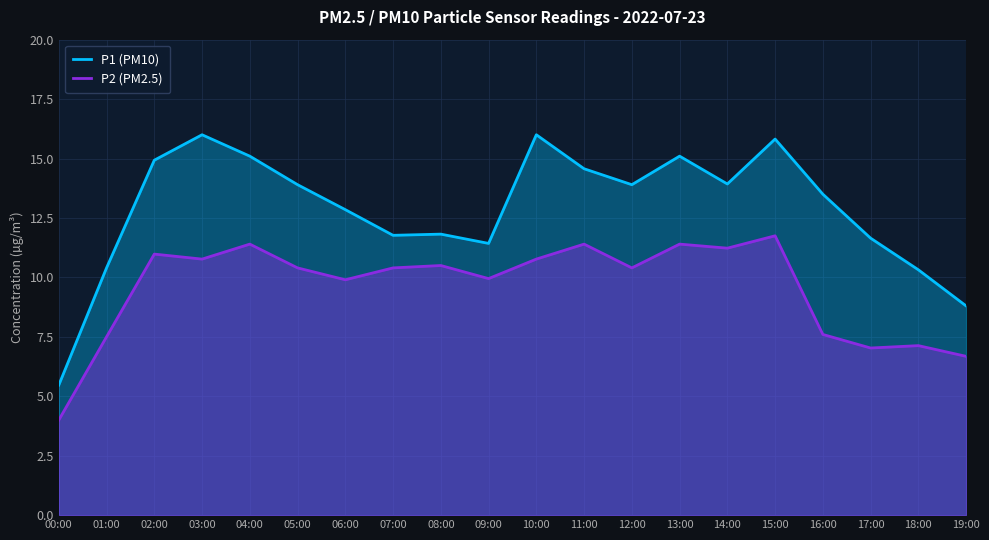

Rank the series at 00:00 from lowest to highest value.

P2 (PM2.5), P1 (PM10)